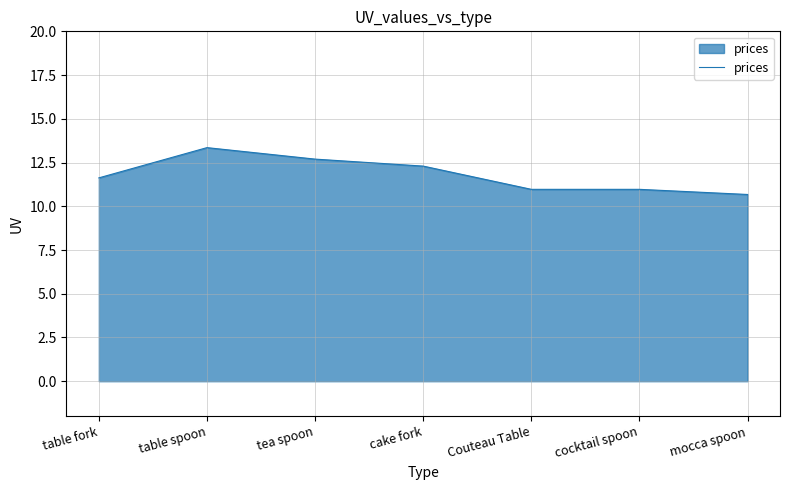

At which label does the data first exceed 11?

table fork